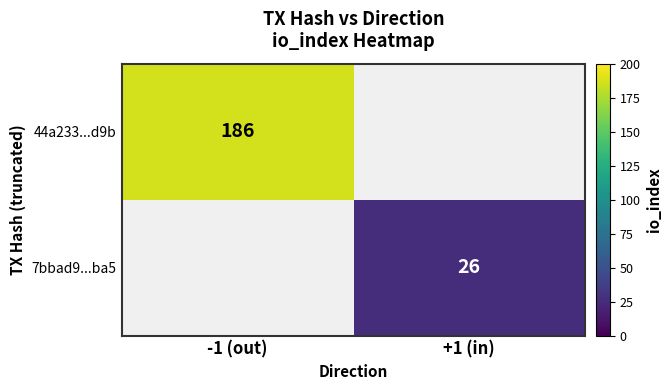

The 7bbad9...ba5 series shows 37 at +1 (in). True or false?

False